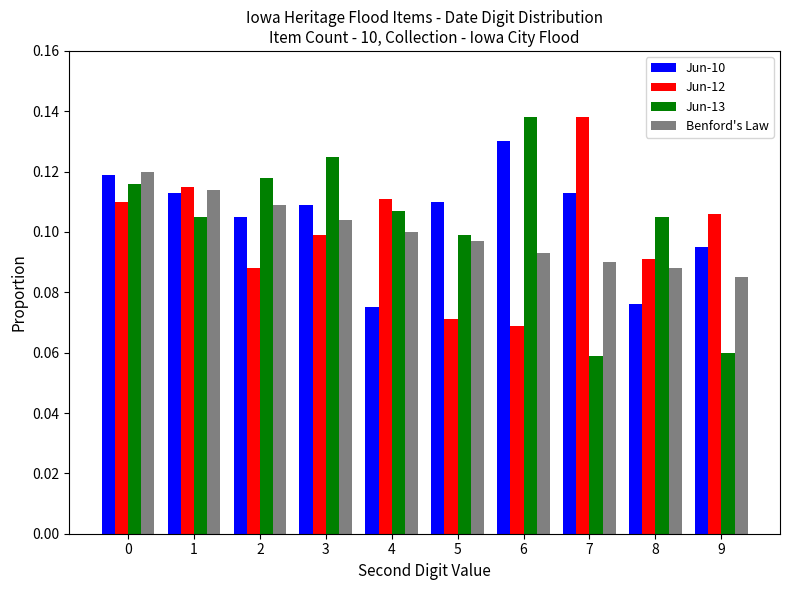

At 9, list the series in order from largest to smallest.

Jun-12, Jun-10, Benford's Law, Jun-13